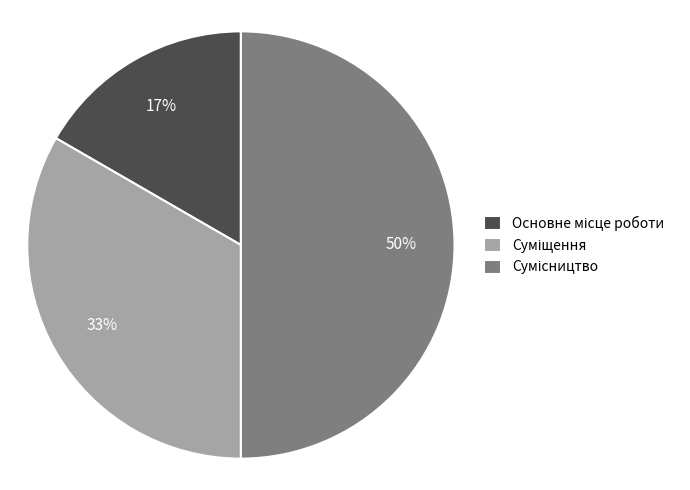

To the nearest percent, what is the difference between the largest and smallest slice percentages?

33%